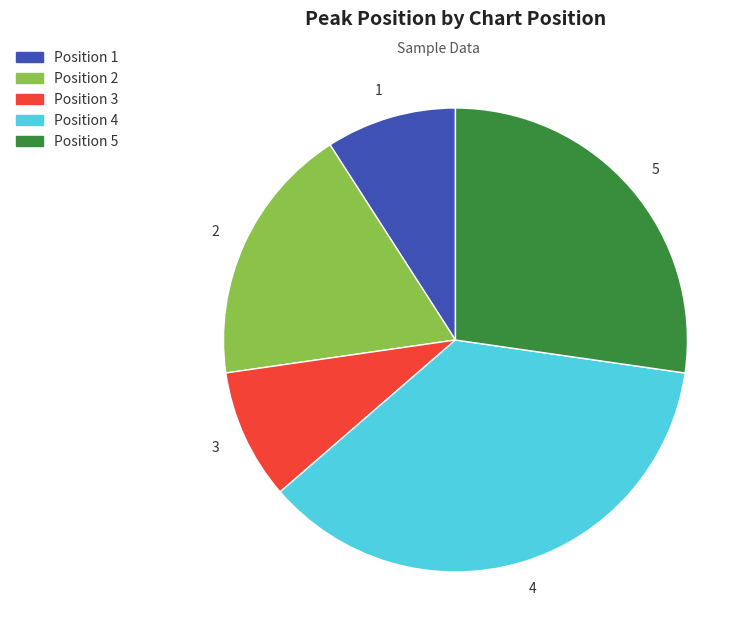

The Position 5 slice represents 41% of the pie. True or false?

False